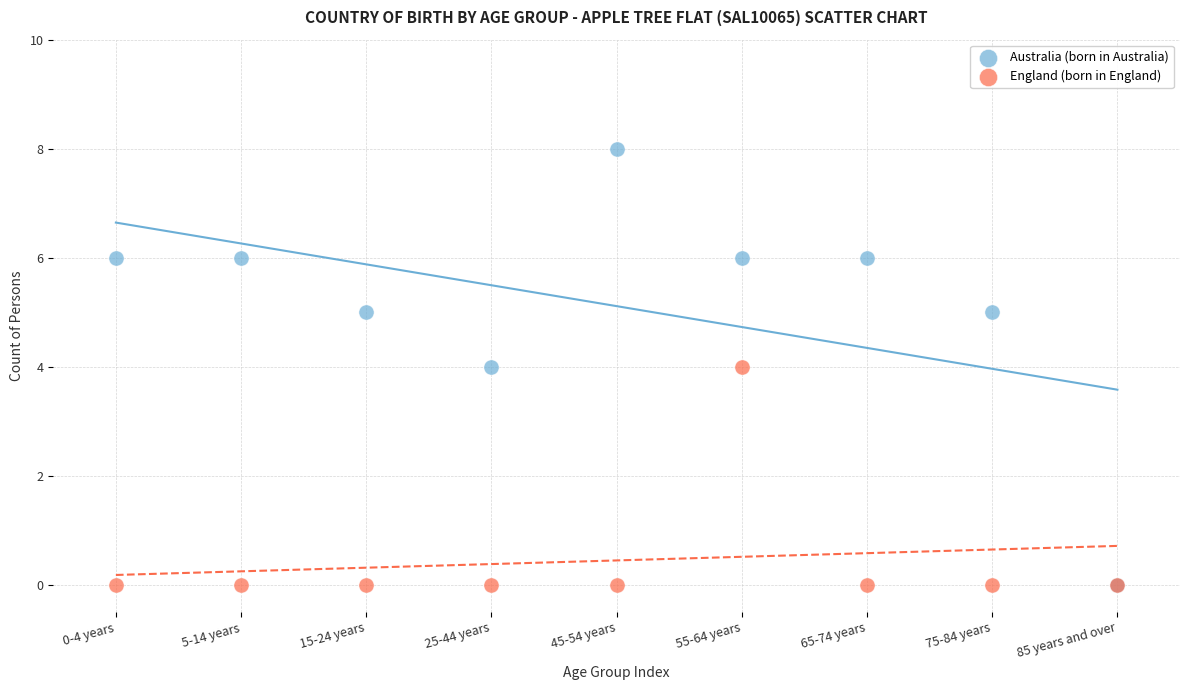

Which series has the widest spread of Y values?

Australia (born in Australia)